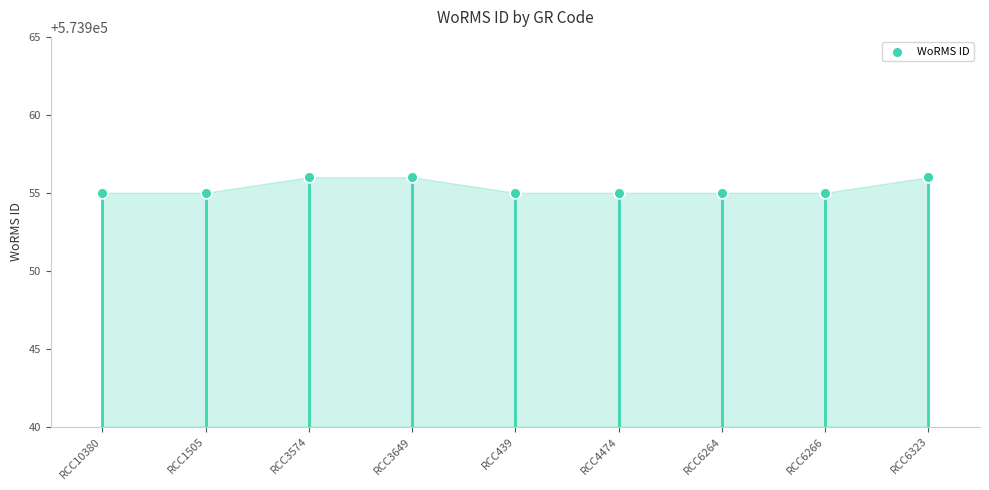

What is the ratio of the value at RCC3574 to the value at RCC6266?

1.0